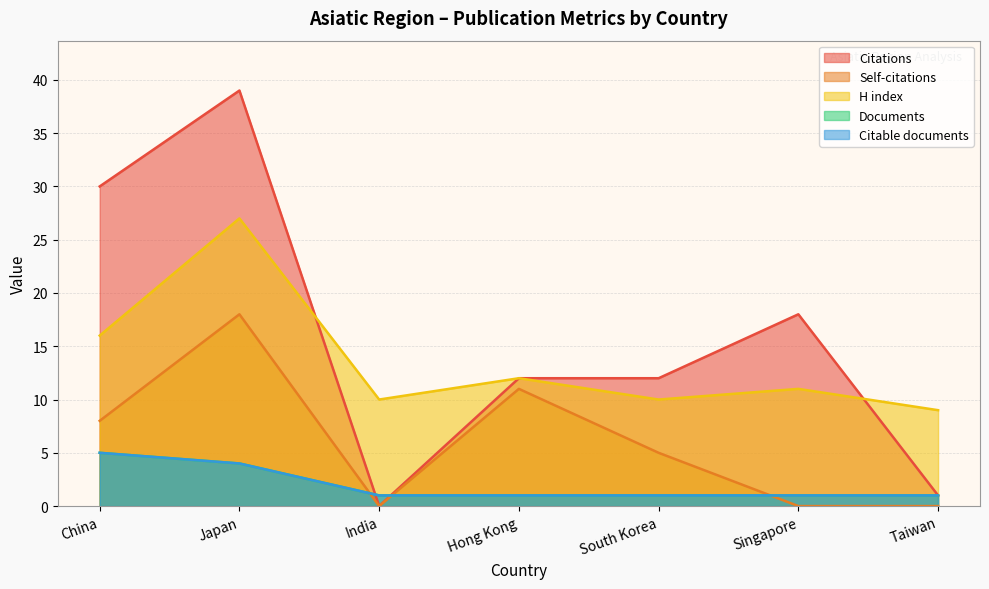

The Citations series shows 9 at Japan. True or false?

False